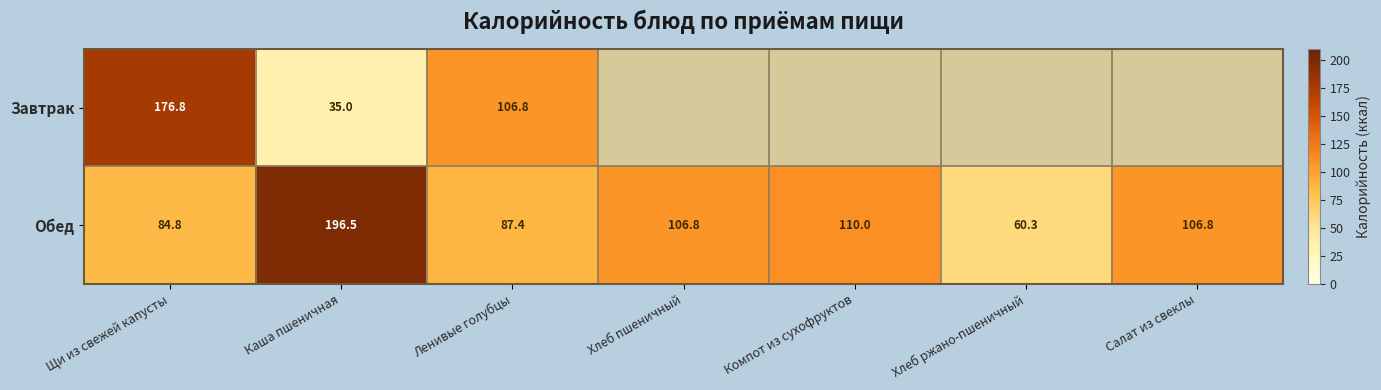

Where is Обед nearest to the value 128?

Компот из сухофруктов